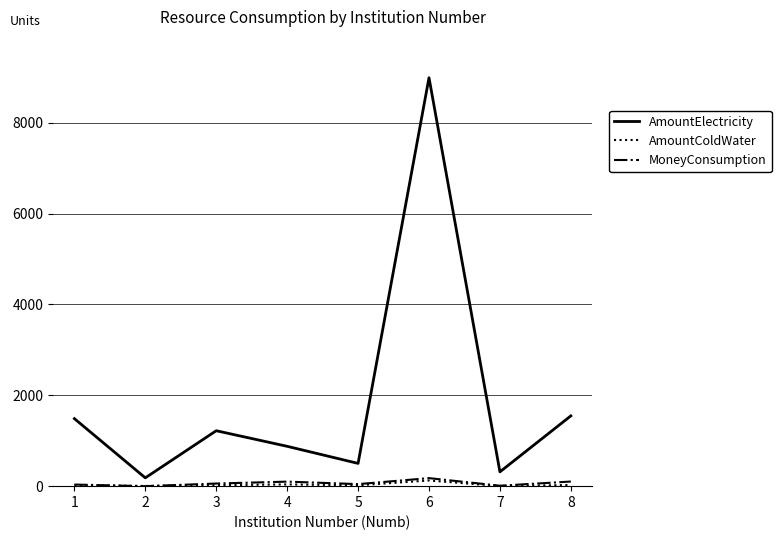

At which label does AmountElectricity first exceed 1220?

1